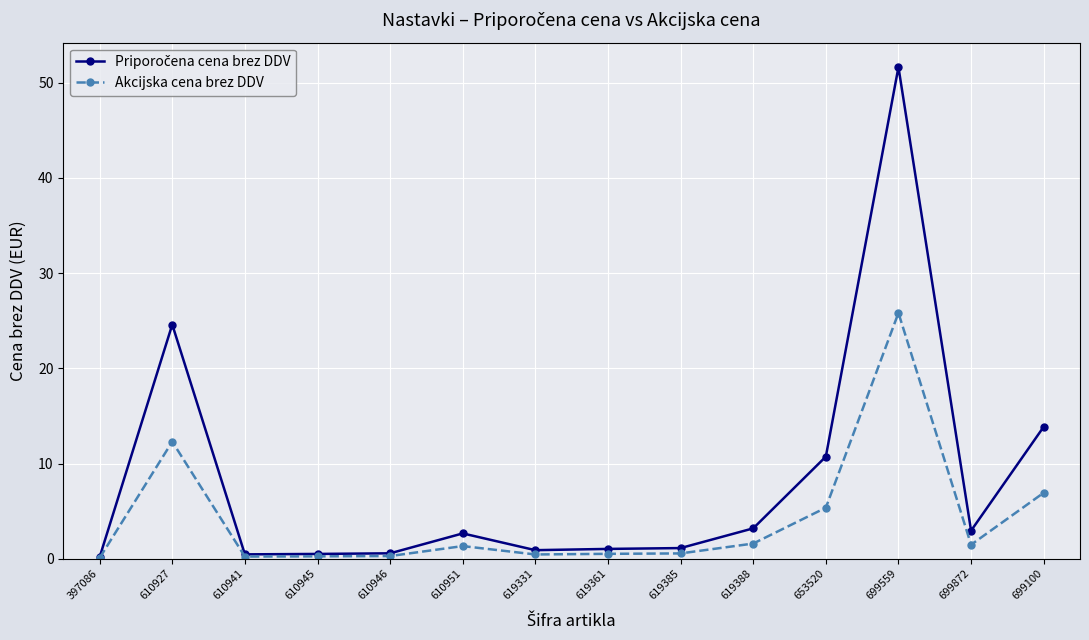

What is the label of the 10th point from the right?

610946